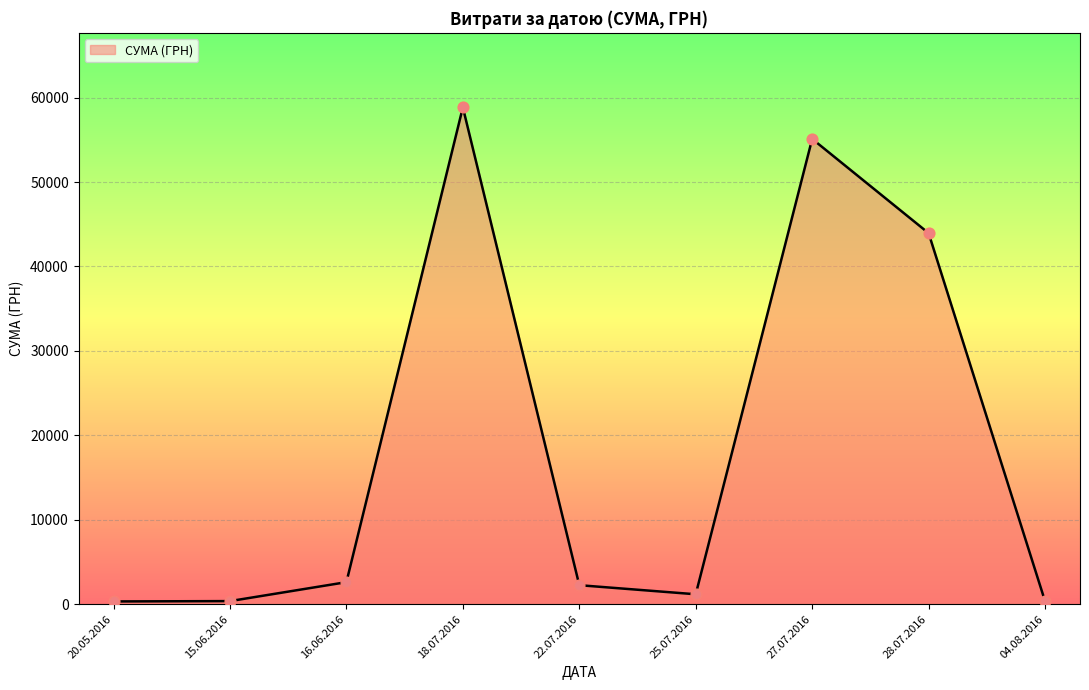

Approximately how many times larger is the value at 18.07.2016 compared to 20.05.2016?

178.3